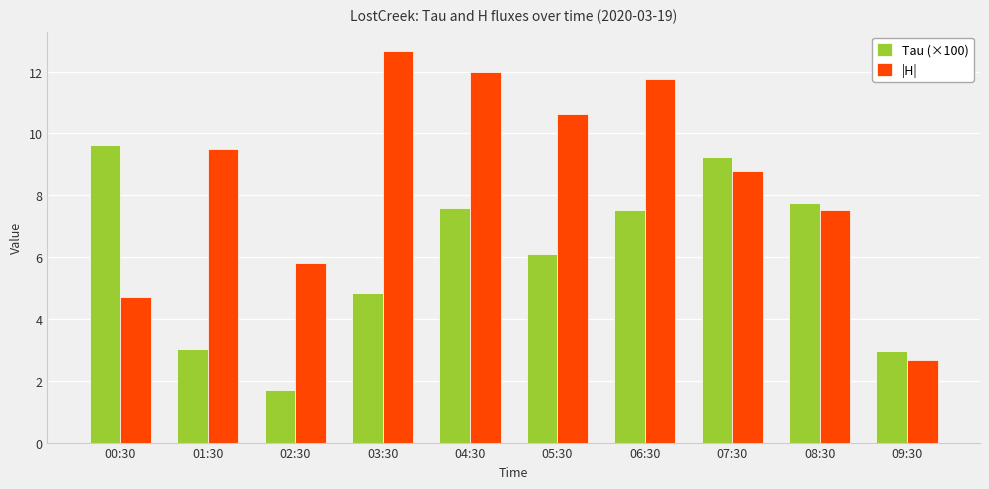

At which category is the sum across all series the highest?

04:30